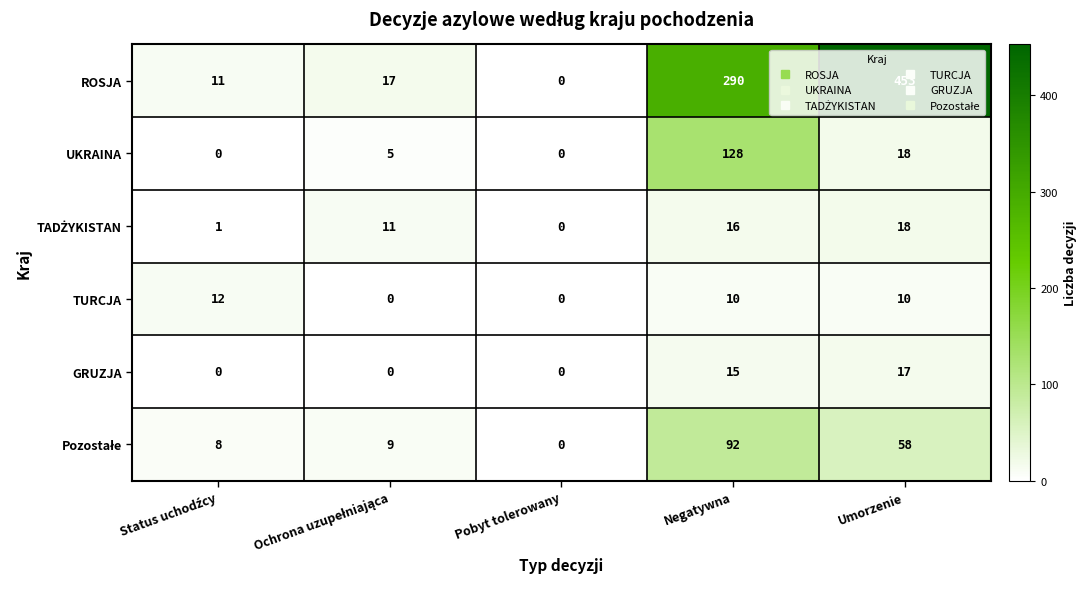

What is the total value across all series at Umorzenie?

574